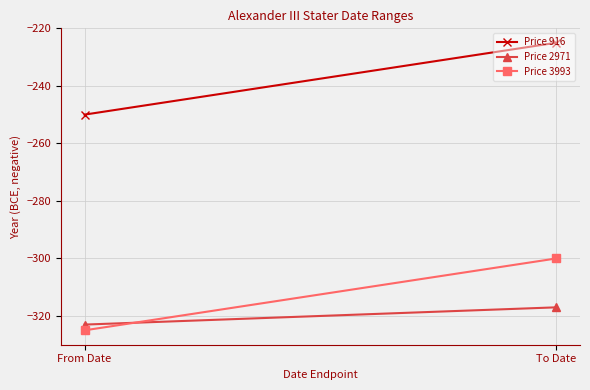

Is the value of Price 3993 at To Date greater than the value of Price 2971 at To Date?

Yes